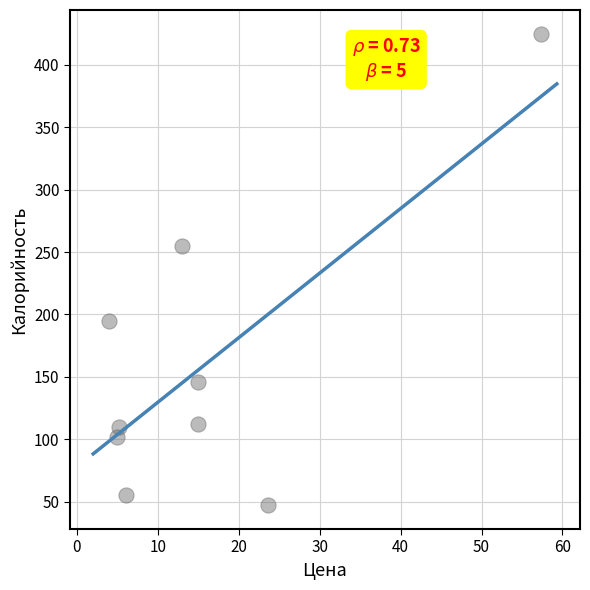

What Y value in the scatter plot is closest to 236?

255